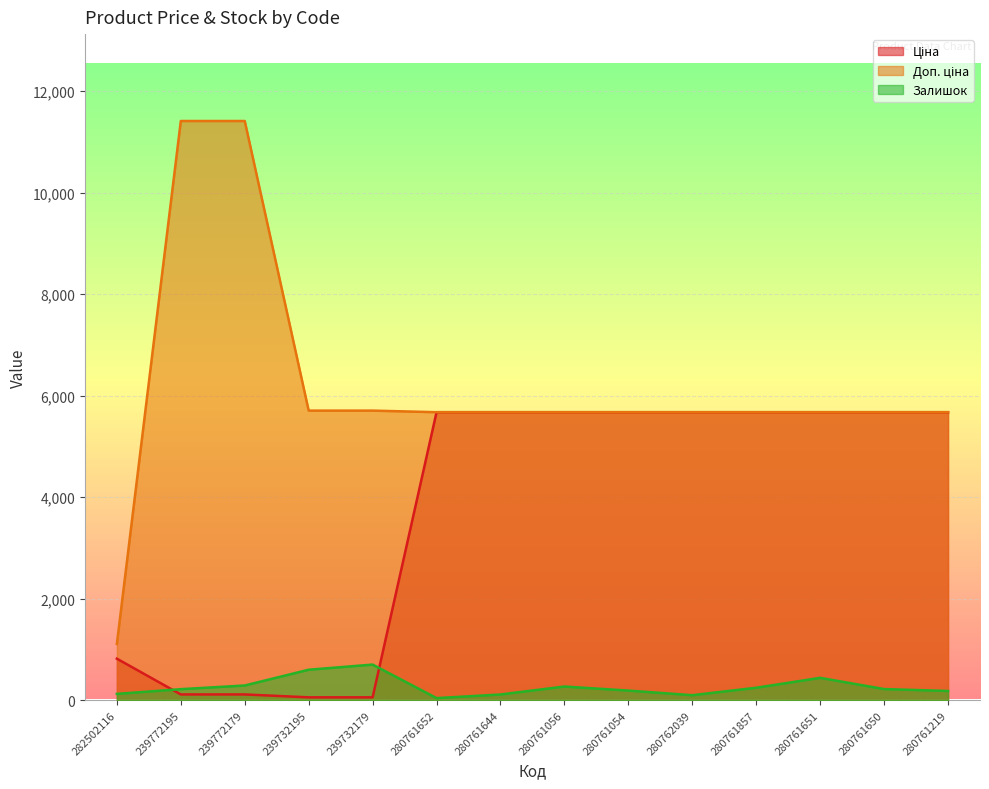

How many lines are shown in the chart?

3